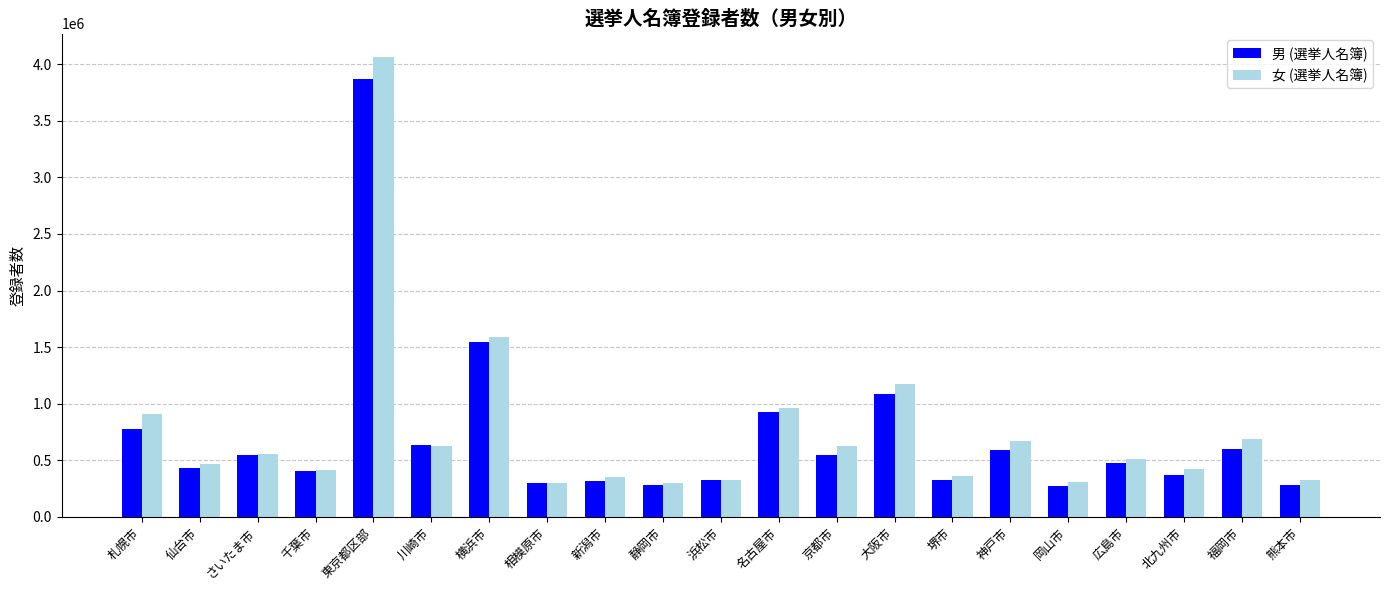

The 男 (選挙人名簿) series shows 599441 at 福岡市. True or false?

True